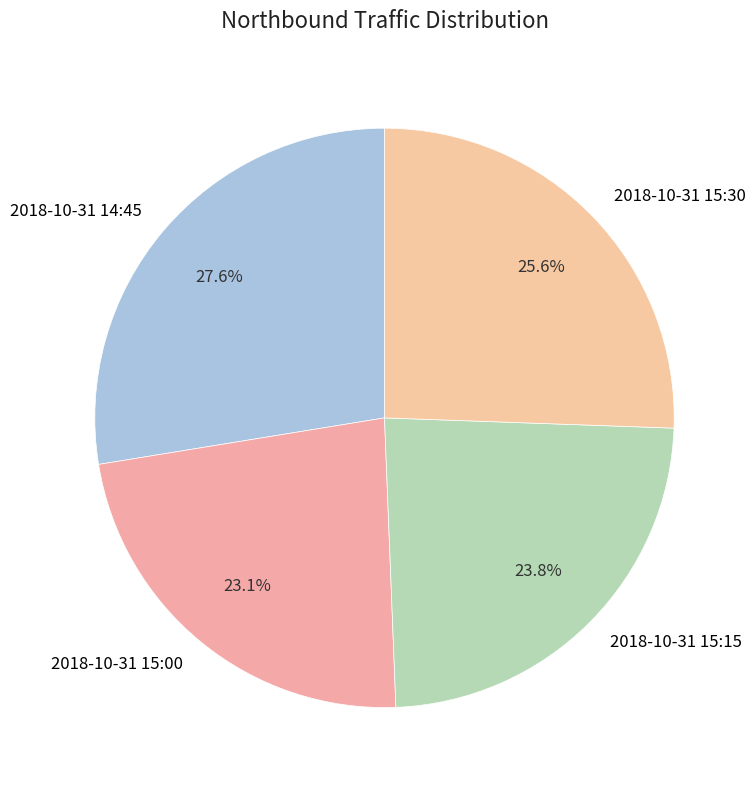

To the nearest percent, what percentage of the pie is 2018-10-31 14:45?

28%